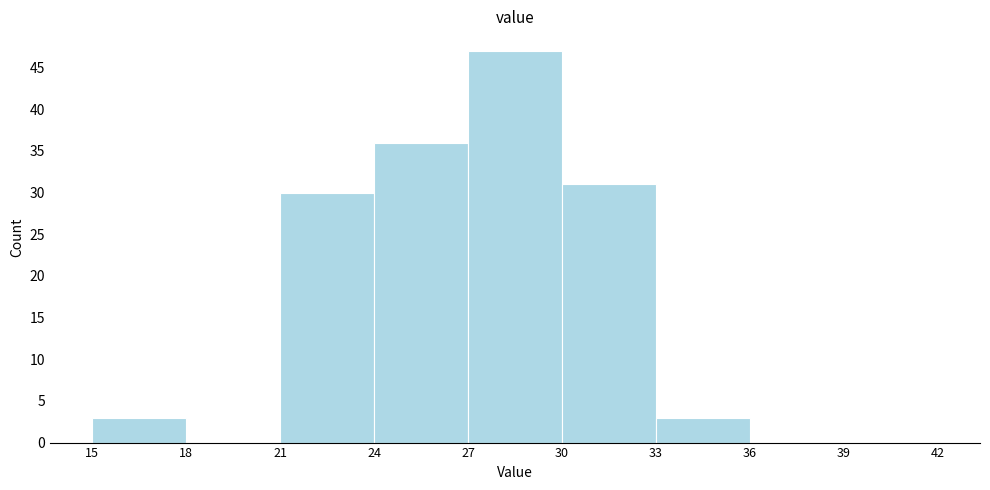

Over which range of the x-axis is the bar tallest?

27 to 30